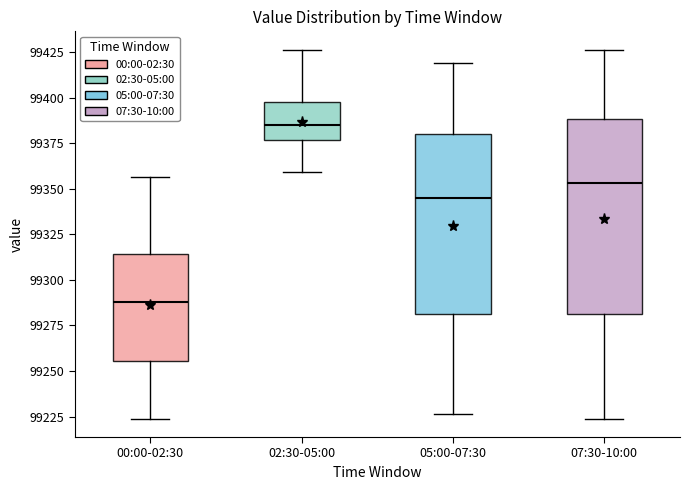

Which box has the highest median line?

02:30-05:00